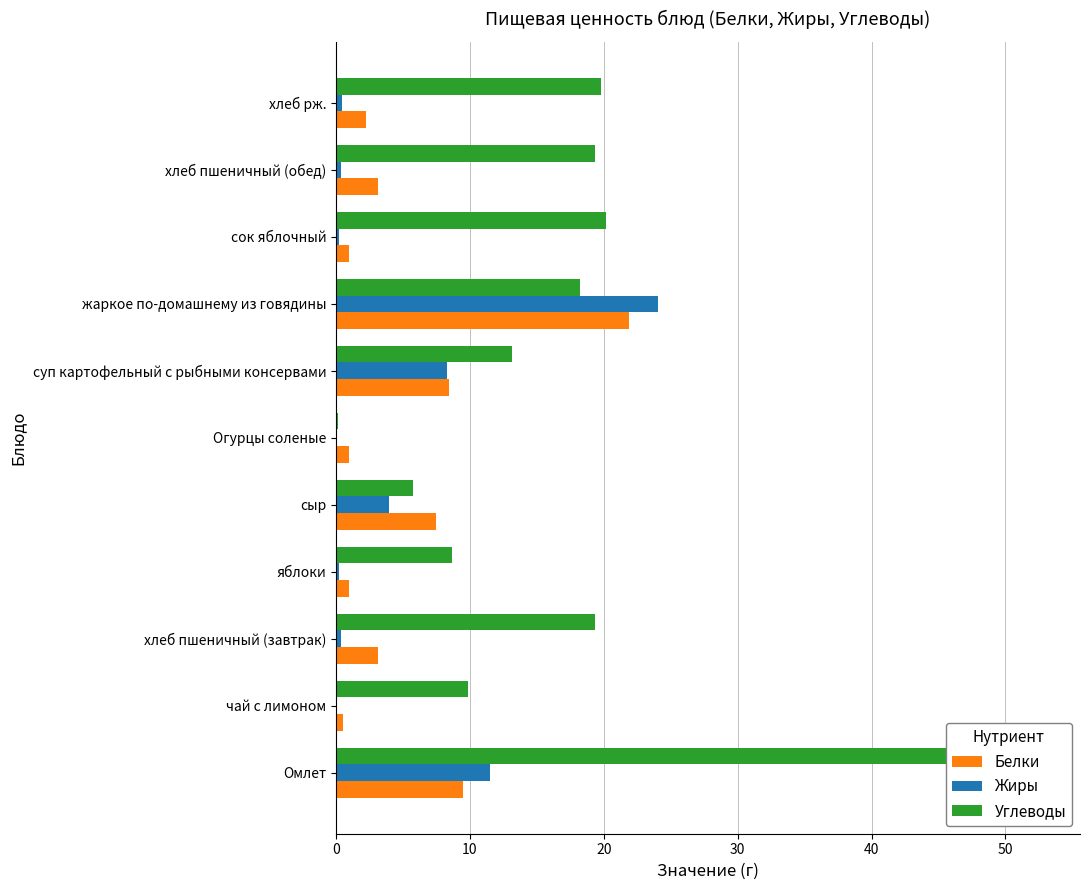

What is the spread (max minus min) of values at хлеб пшеничный (обед)?

18.9